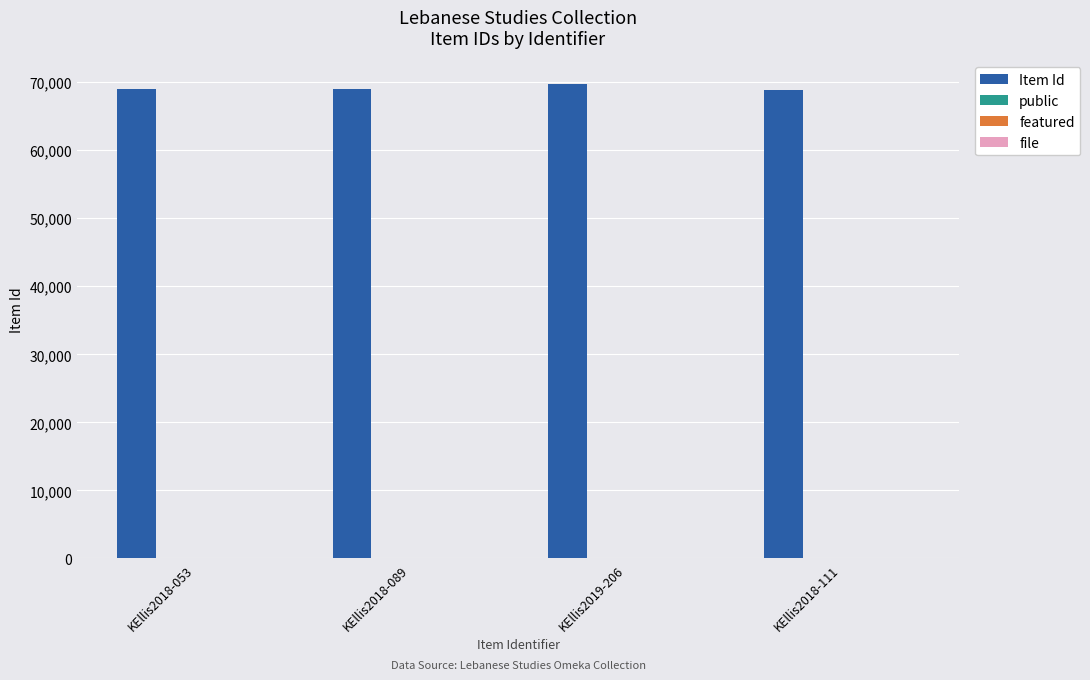

Which series has the largest total across all categories?

Item Id